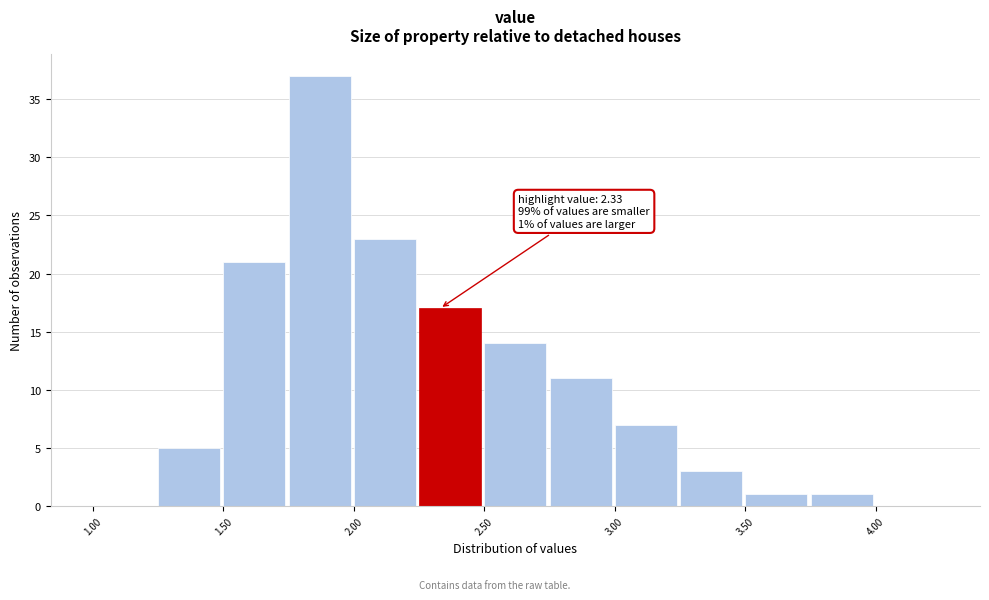

Which range on the x-axis has the tallest bar?

1.75 to 2.00